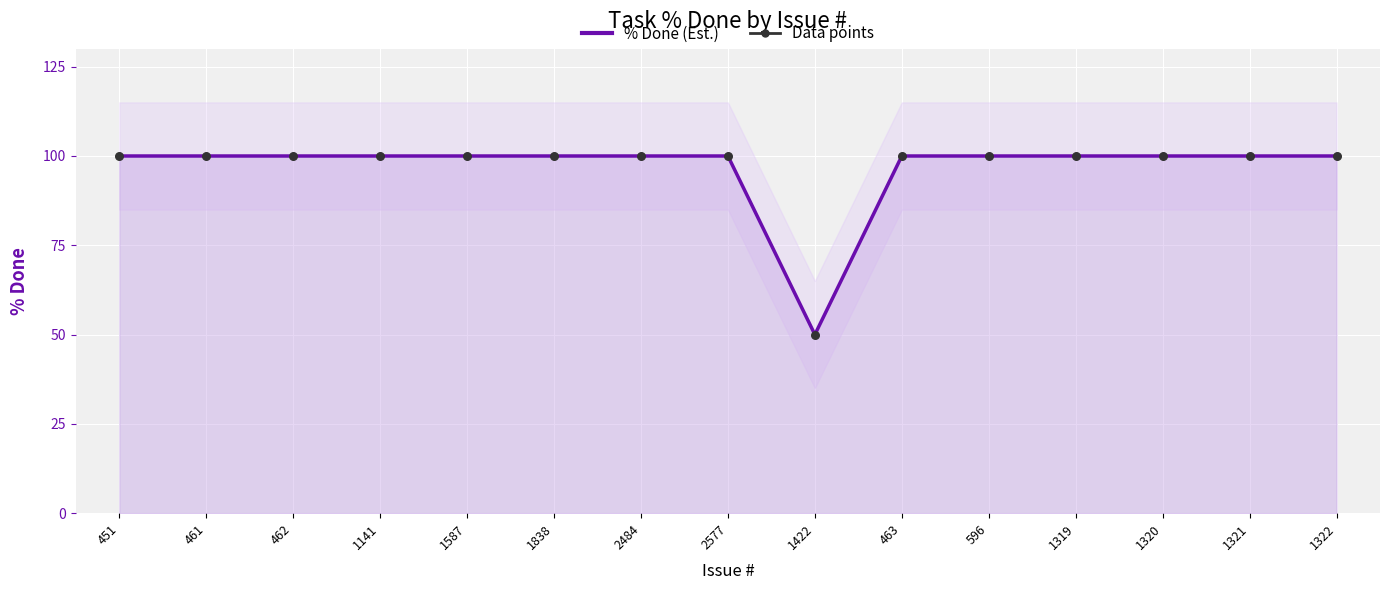

At which category is the sum across all series the highest?

451